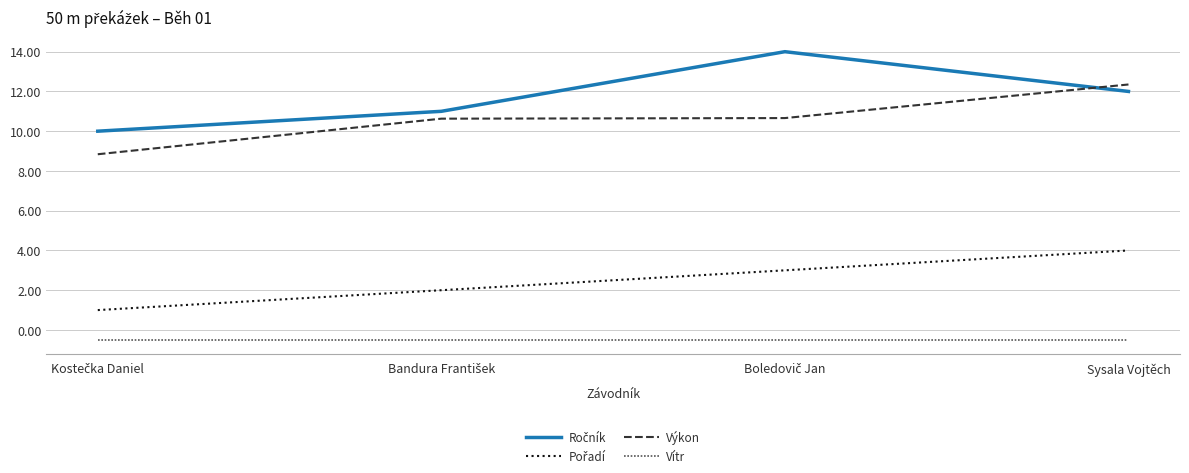

True or false: Výkon has a value of 5.0 at Sysala Vojtěch.

False